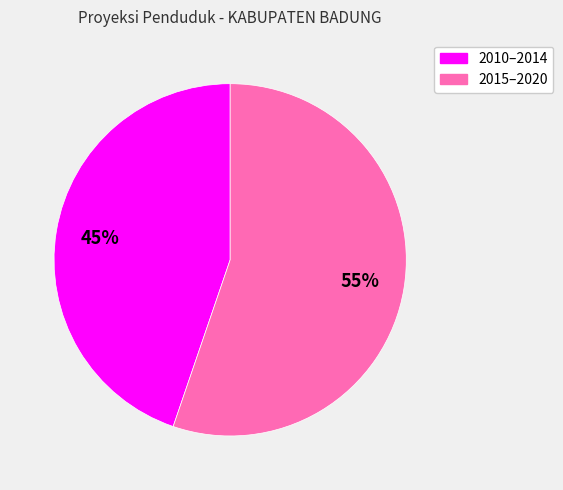

Is there a majority slice in this chart?

Yes